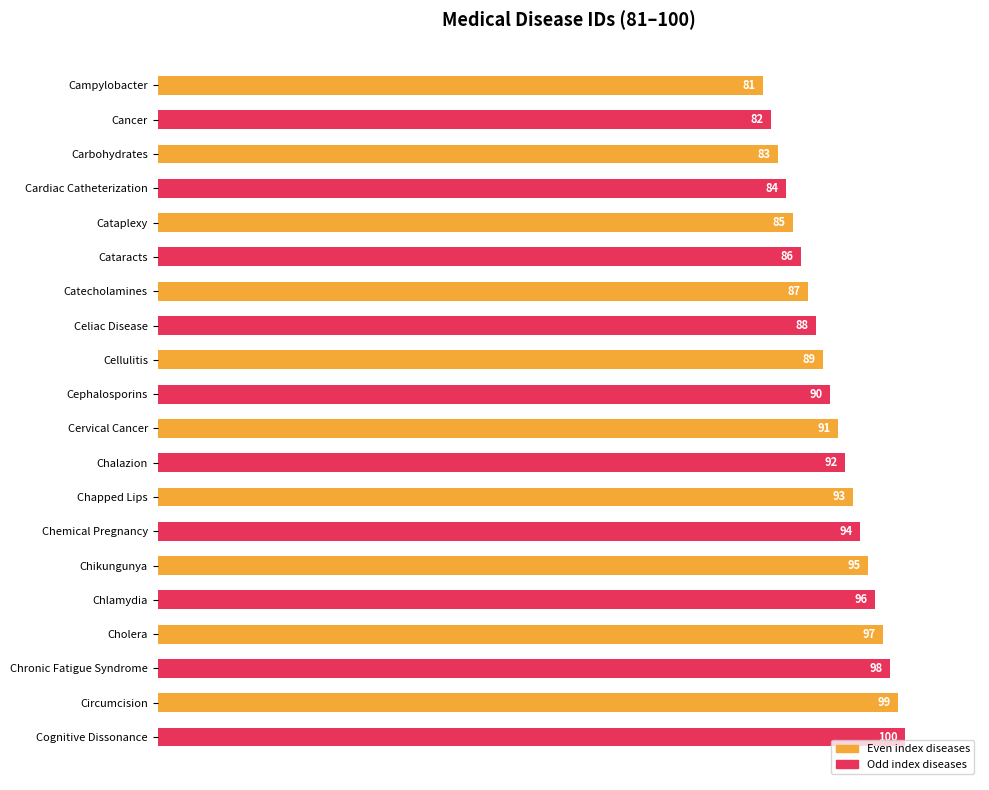

Between Chapped Lips and Cataplexy, which is larger?

Chapped Lips